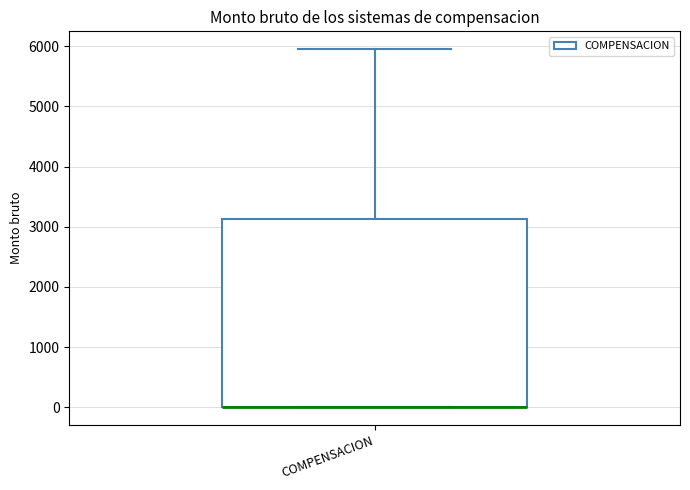

Where is the upper edge of the box for COMPENSACION on the y-axis? The values are not printed on the chart, so give them approximately, as read against the axis.

3100